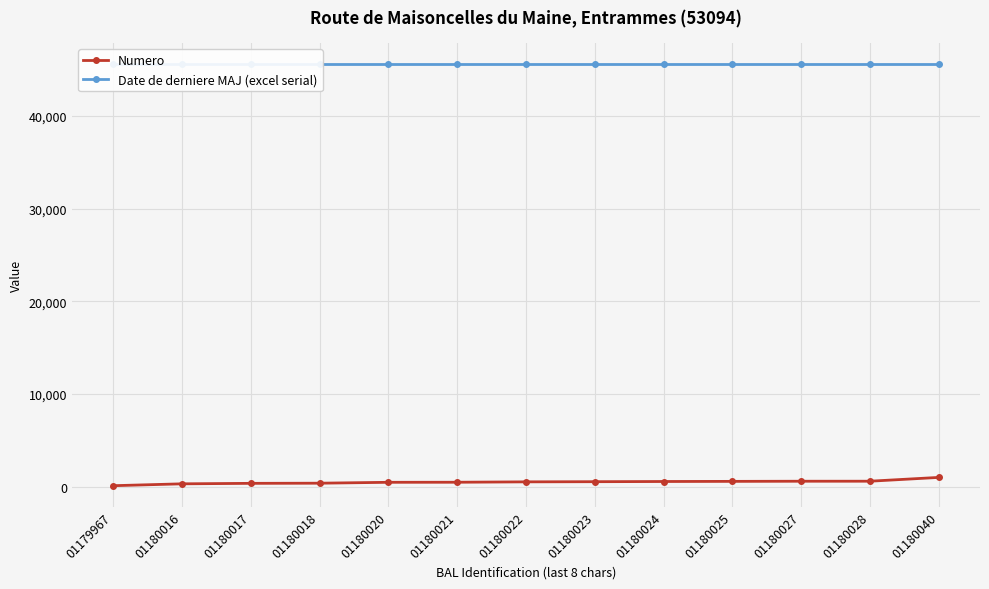

At how many categories does at least one series exceed 31448?

13